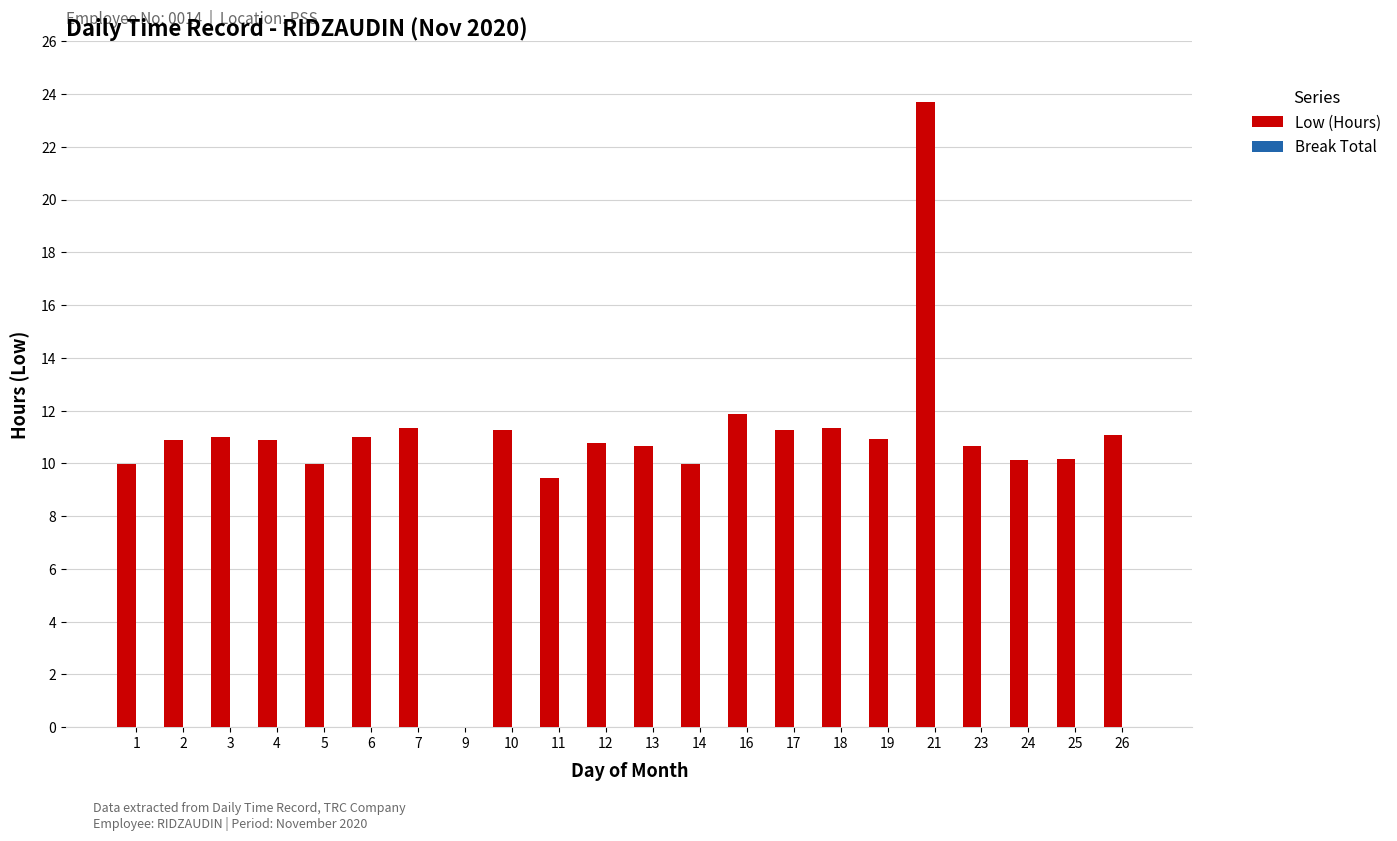

What is the maximum value shown in the chart?

23.7